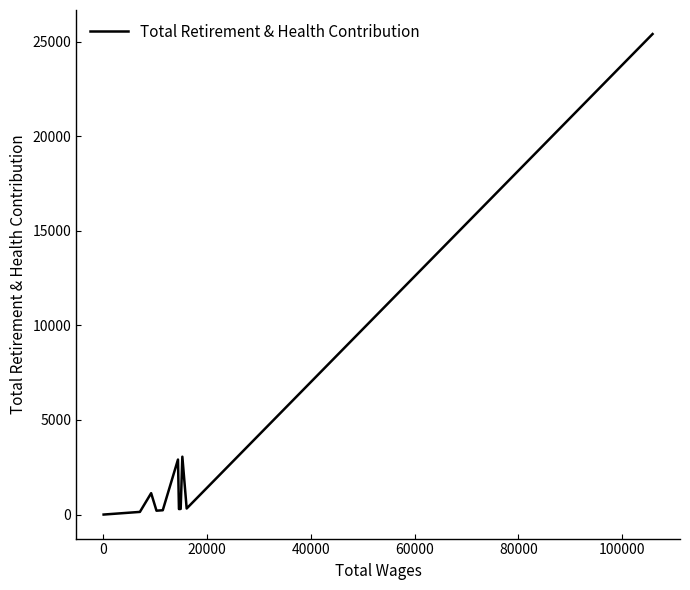

What is the difference between the maximum and minimum values?

25394